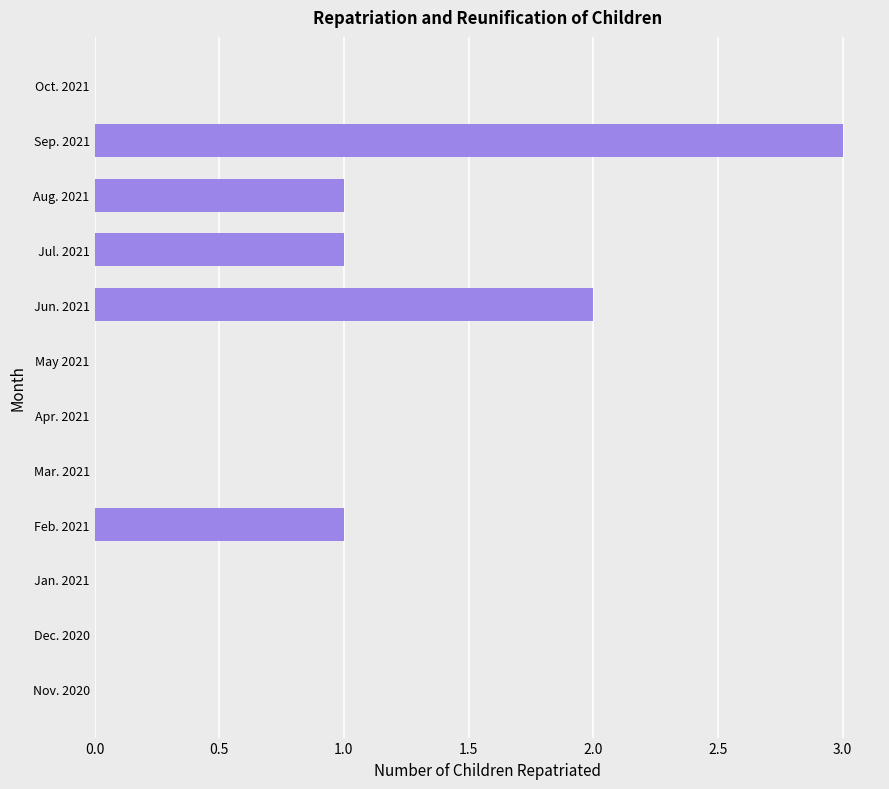

The value at Apr. 2021 is 2. True or false?

False